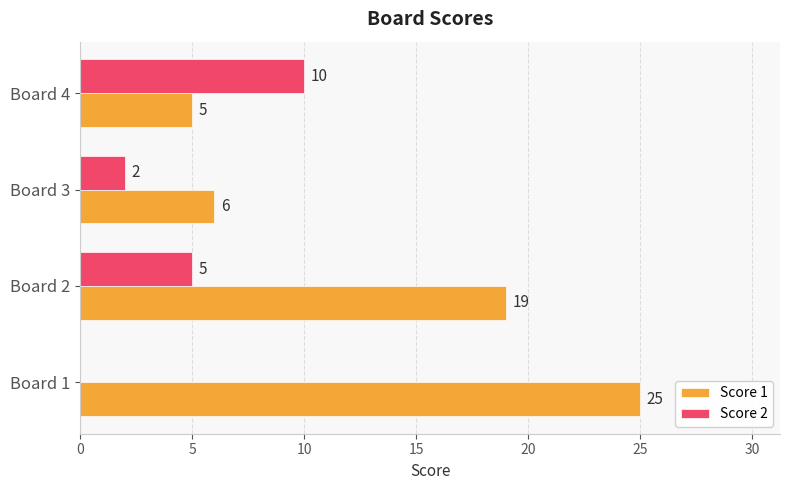

What is the highest value of the Score 2 series?

10